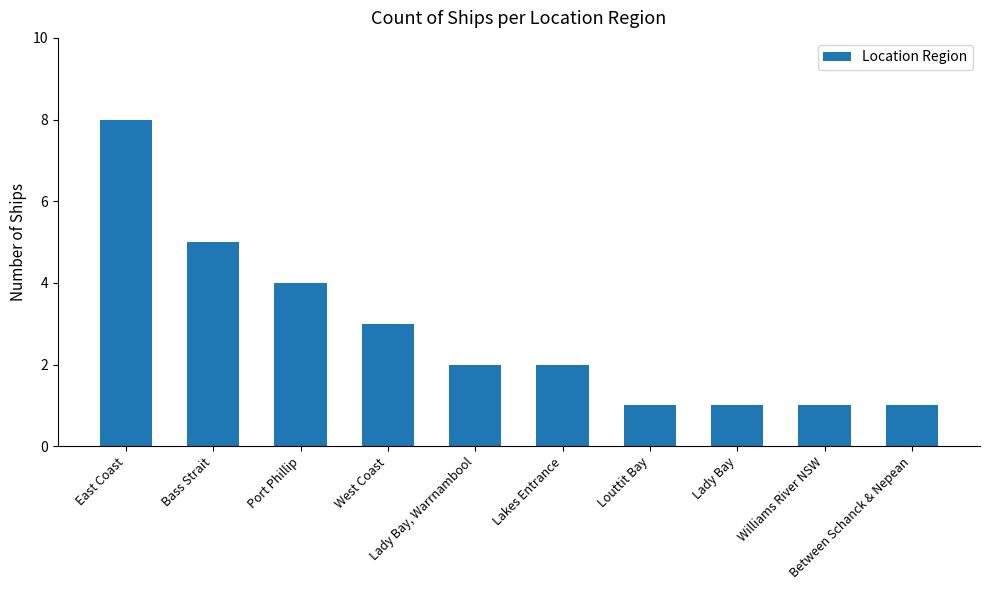

Is it true that the value at Lakes Entrance is 2?

True